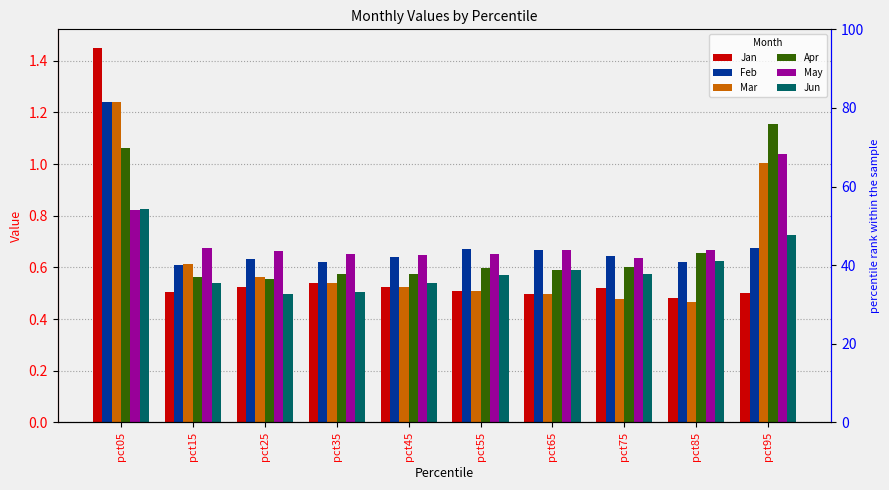

How many groups of bars are there?

10